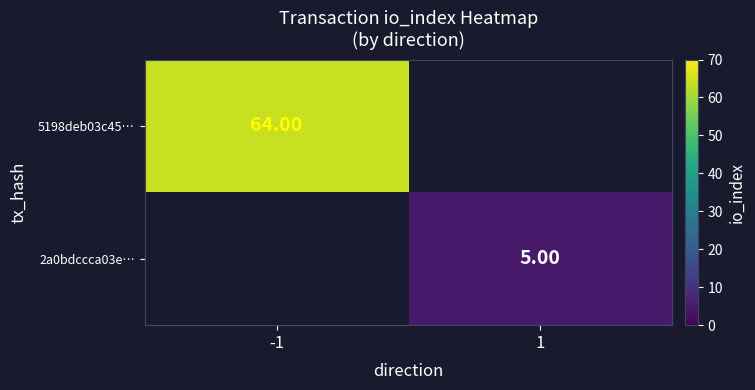

At 1, list the series in order from smallest to largest.

5198deb03c45…, 2a0bdccca03e…